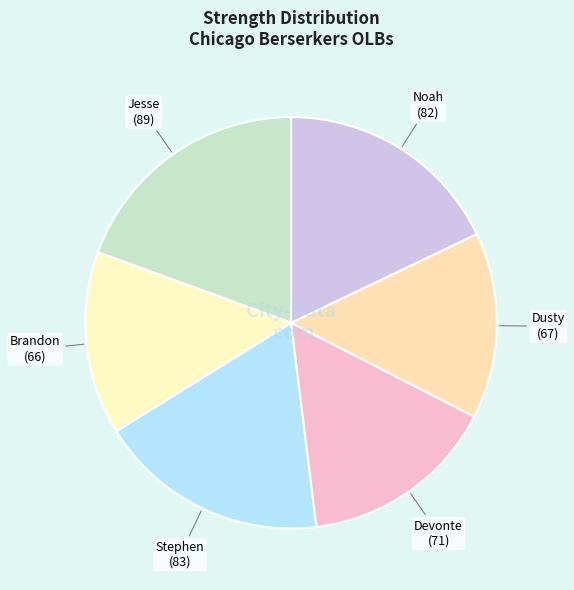

Rank the categories by value from highest to lowest.

Jesse, Stephen, Noah, Devonte, Dusty, Brandon